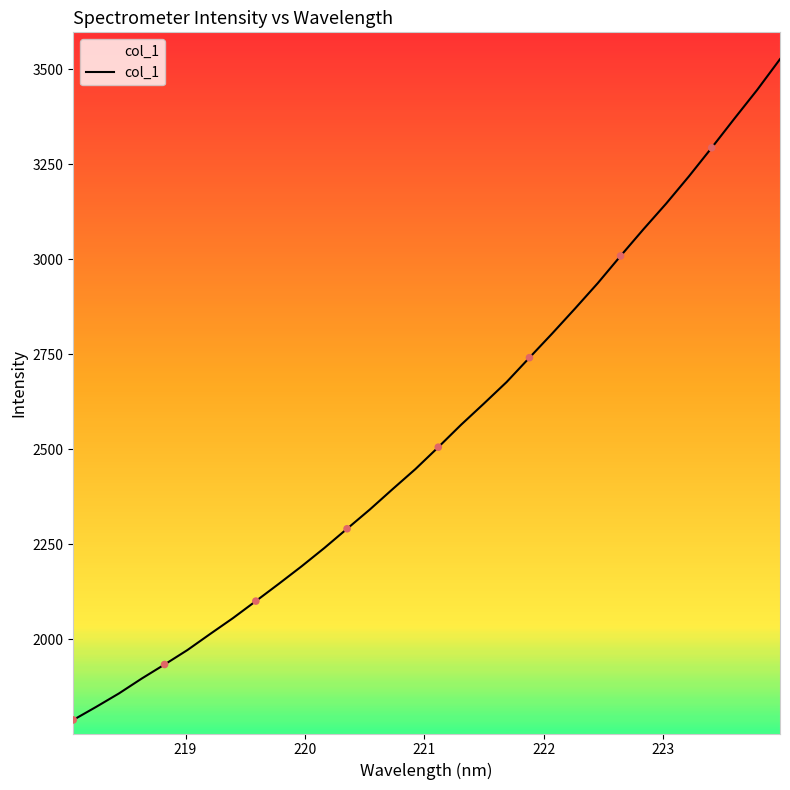

What is the difference between the maximum and minimum values?

1738.1